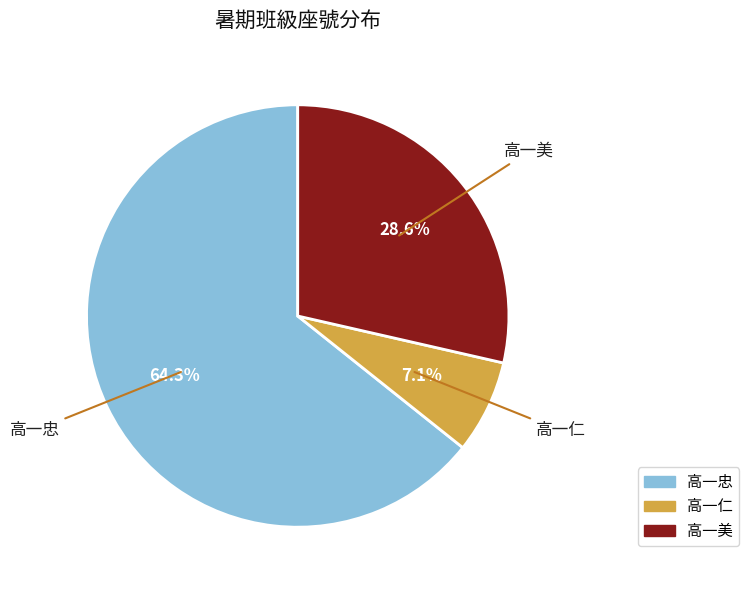

Does any single category account for the majority?

Yes